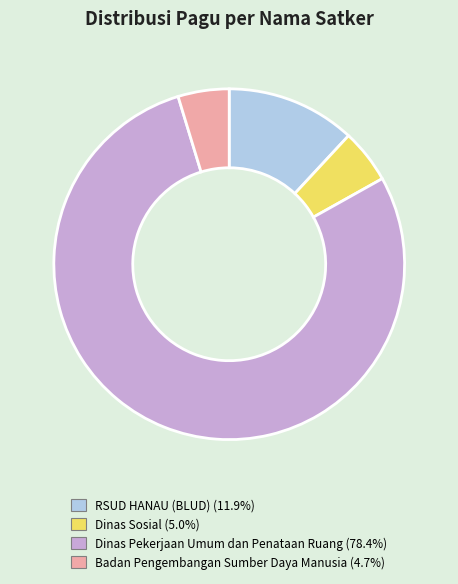

Is there any slice that represents more than half of the pie?

Yes